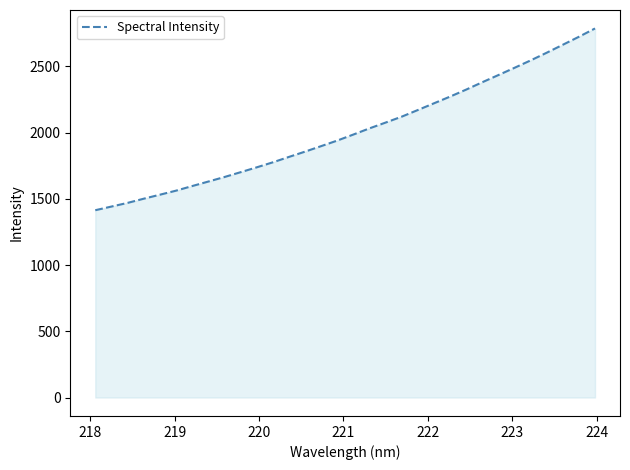

Does the chart display data point markers on the line(s)?

No